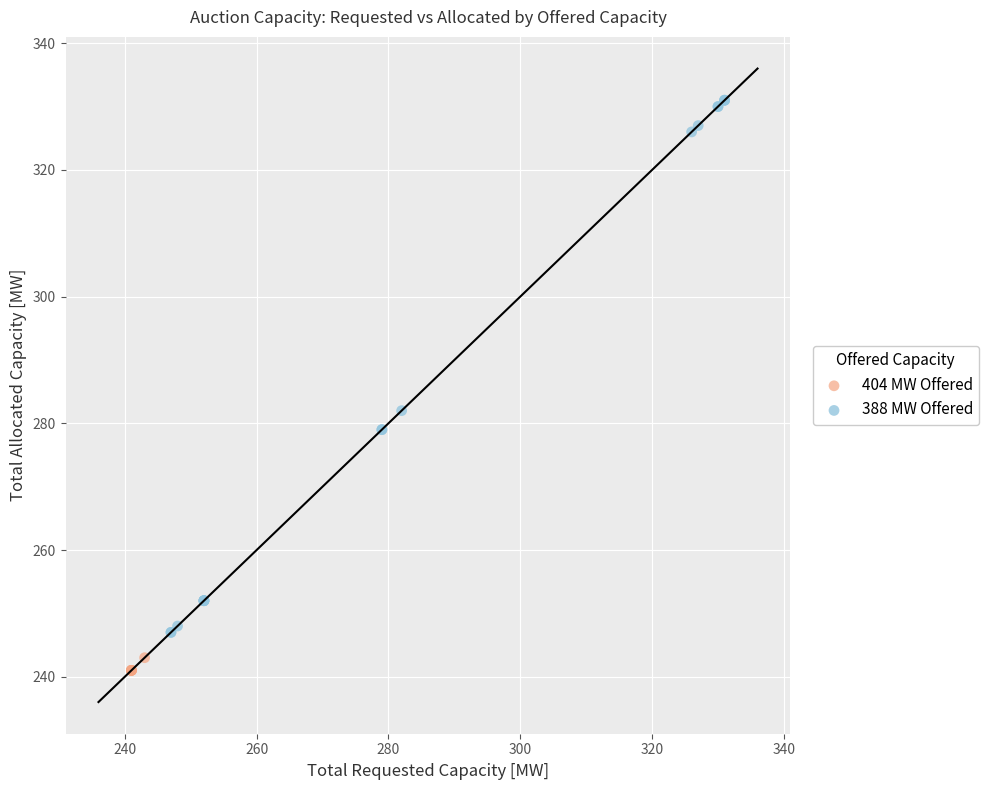

Which series has the largest Y range (max minus min)?

388 MW Offered